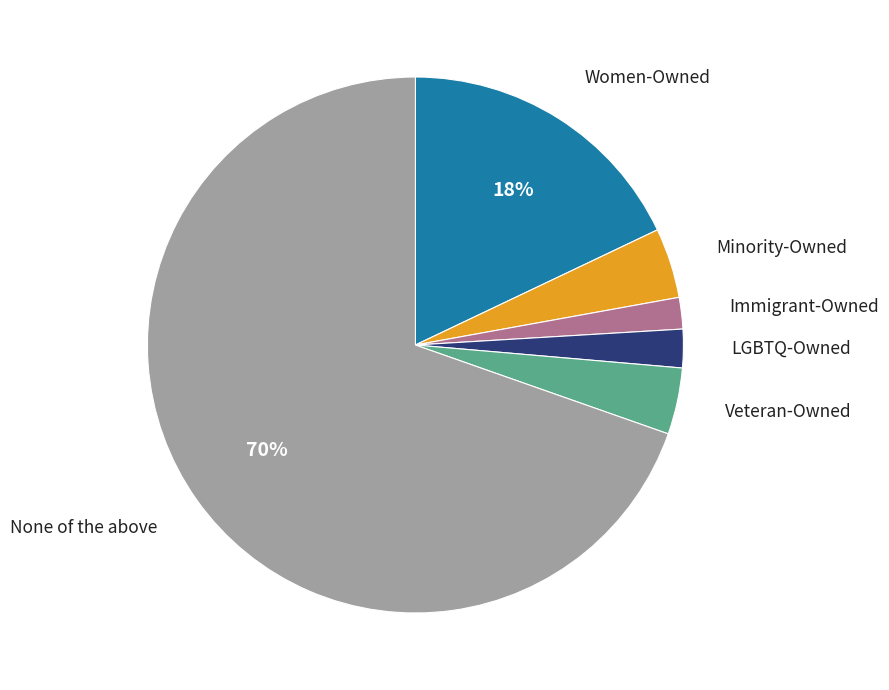

To the nearest percent, what percentage of the pie is None of the above?

70%